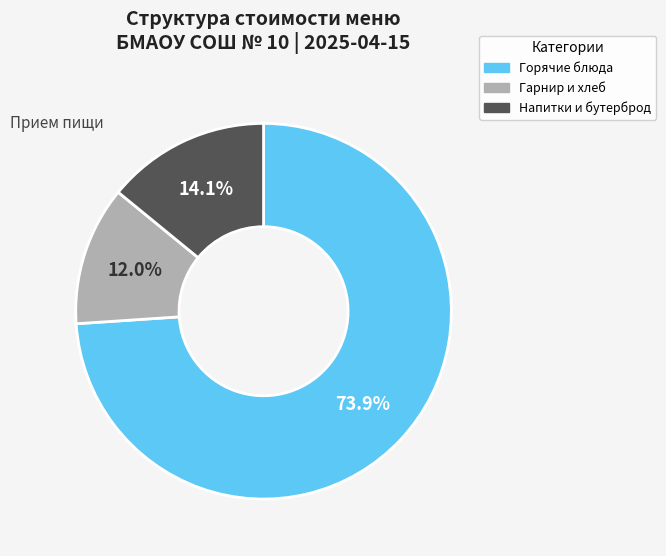

Approximately how many times larger is the value at Гарнир и хлеб compared to Напитки и бутерброд?

0.9